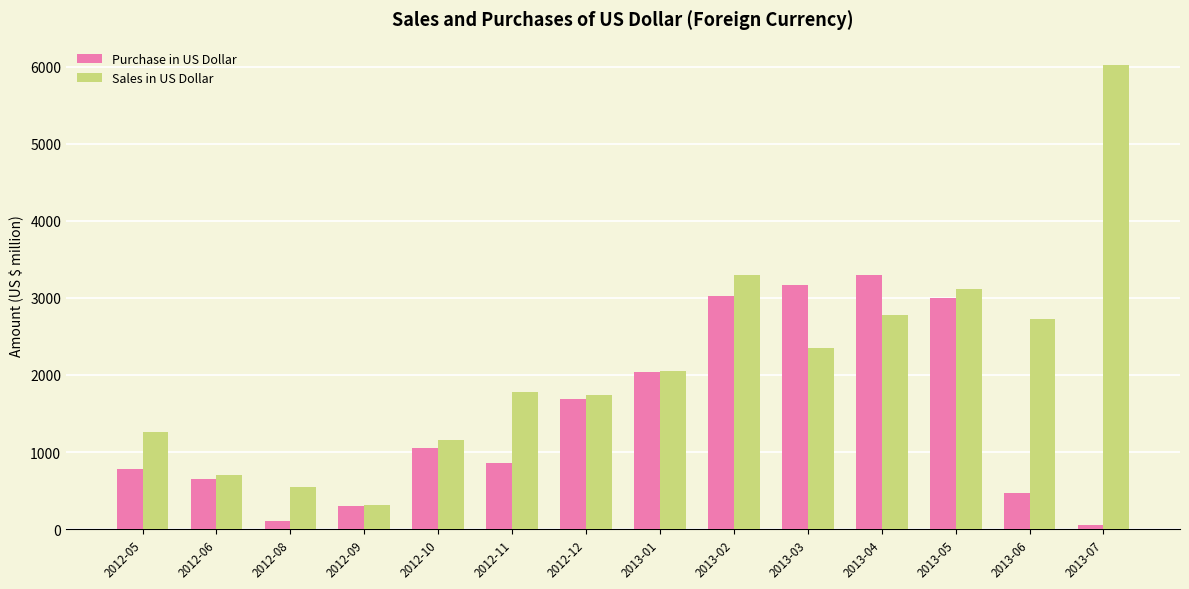

Rank the series by their average value, from lowest to highest.

Purchase in US Dollar, Sales in US Dollar